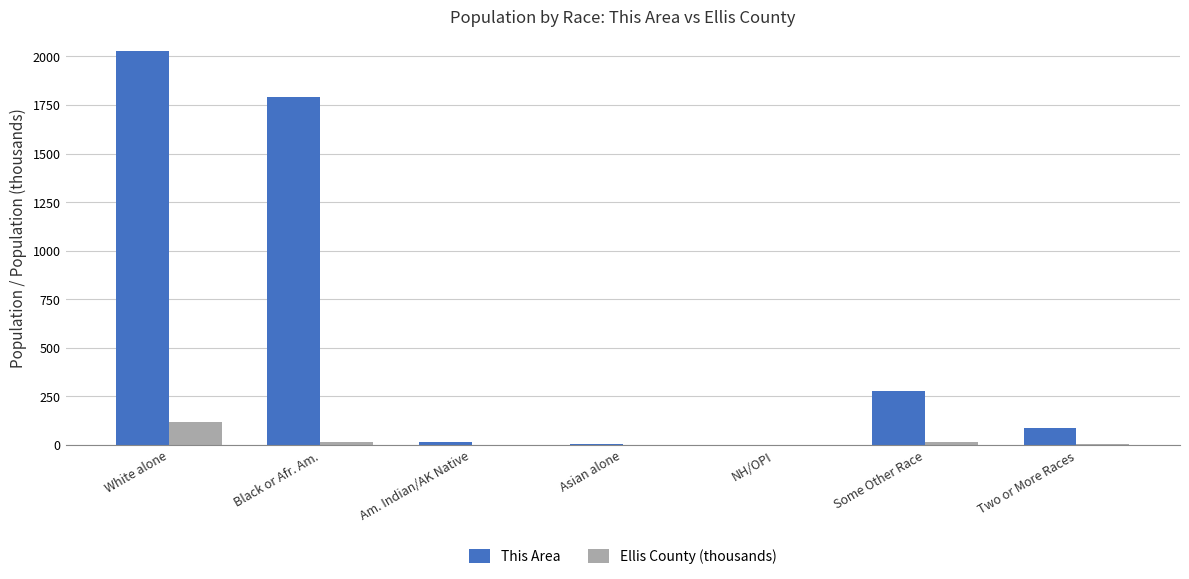

Is the value of Ellis County (thousands) at Black or Afr. Am. greater than the value of This Area at White alone?

No